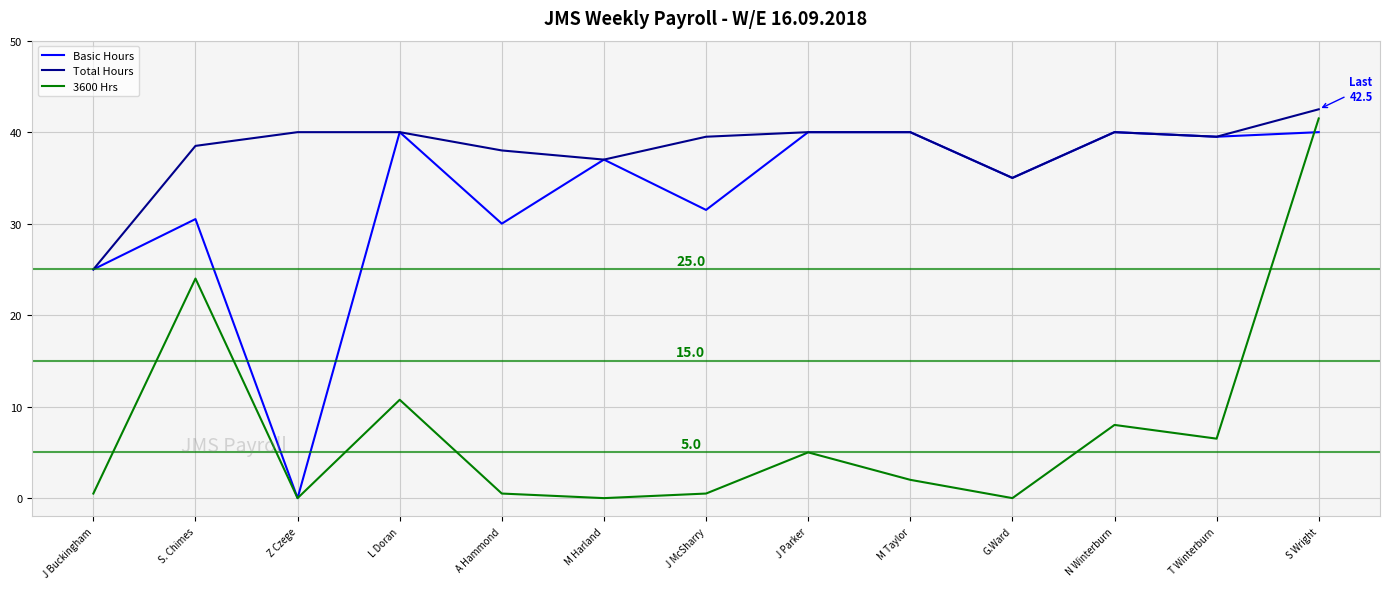

What is the sum of the Total Hours values at S Wright and M Harland?

79.5